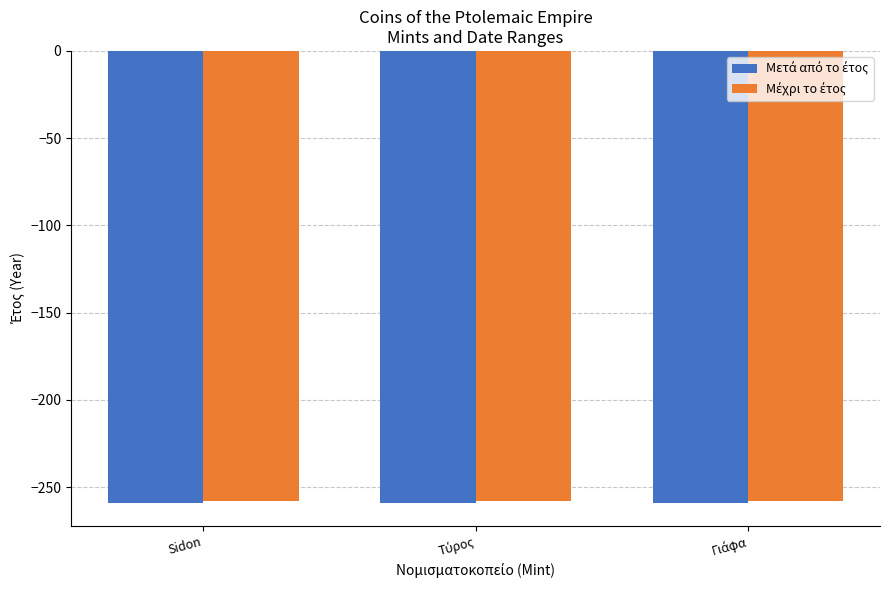

What is the greatest value displayed?

-258